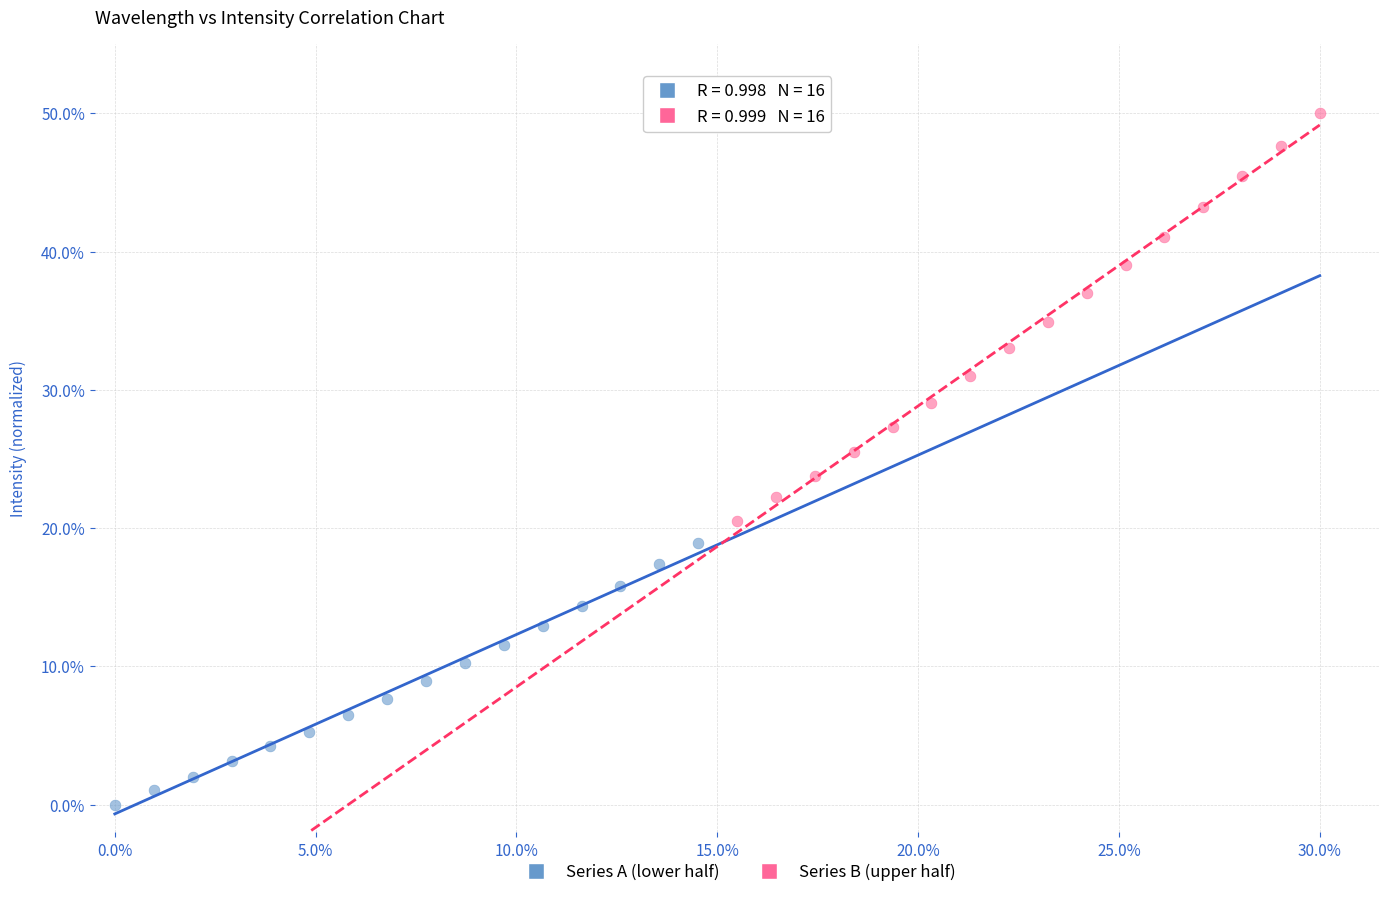

Which series reaches the maximum Y coordinate?

Series B (upper half)